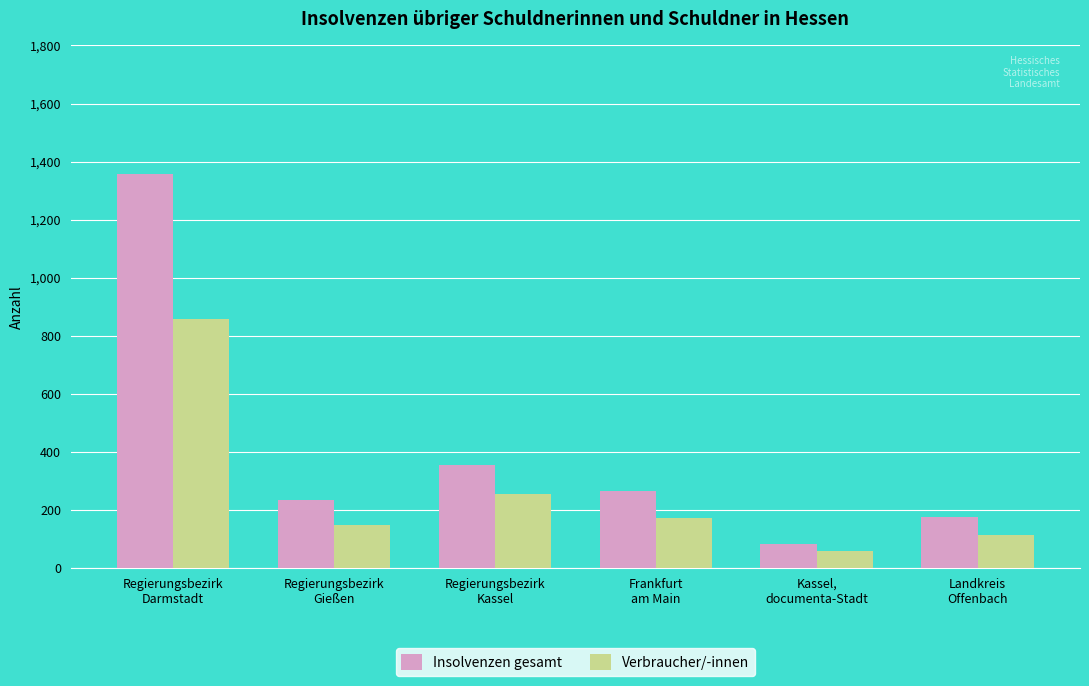

The value of Insolvenzen gesamt at Regierungsbezirk
Kassel is 206. True or false?

False